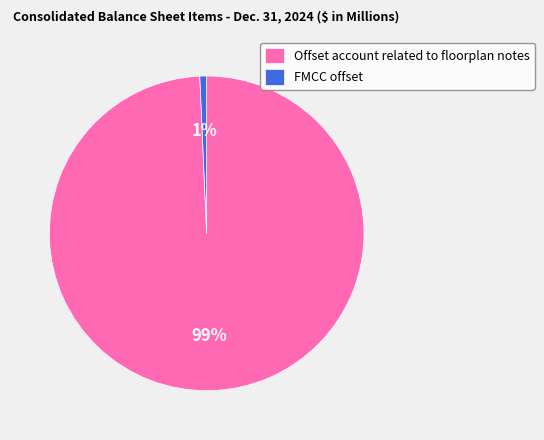

Which category accounts for the majority?

Offset account related to floorplan notes